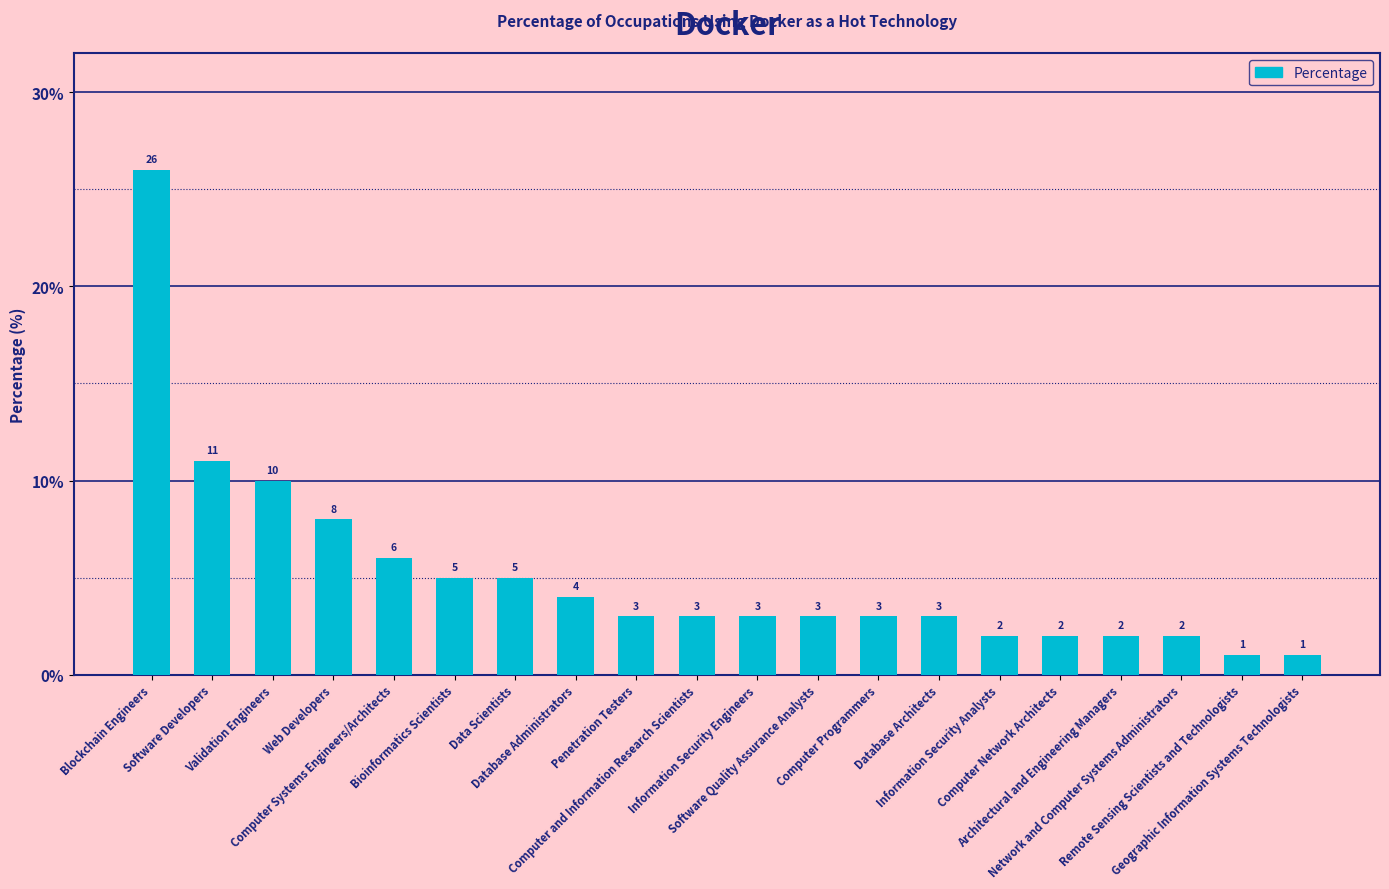

What is the maximum value shown in the chart?

26